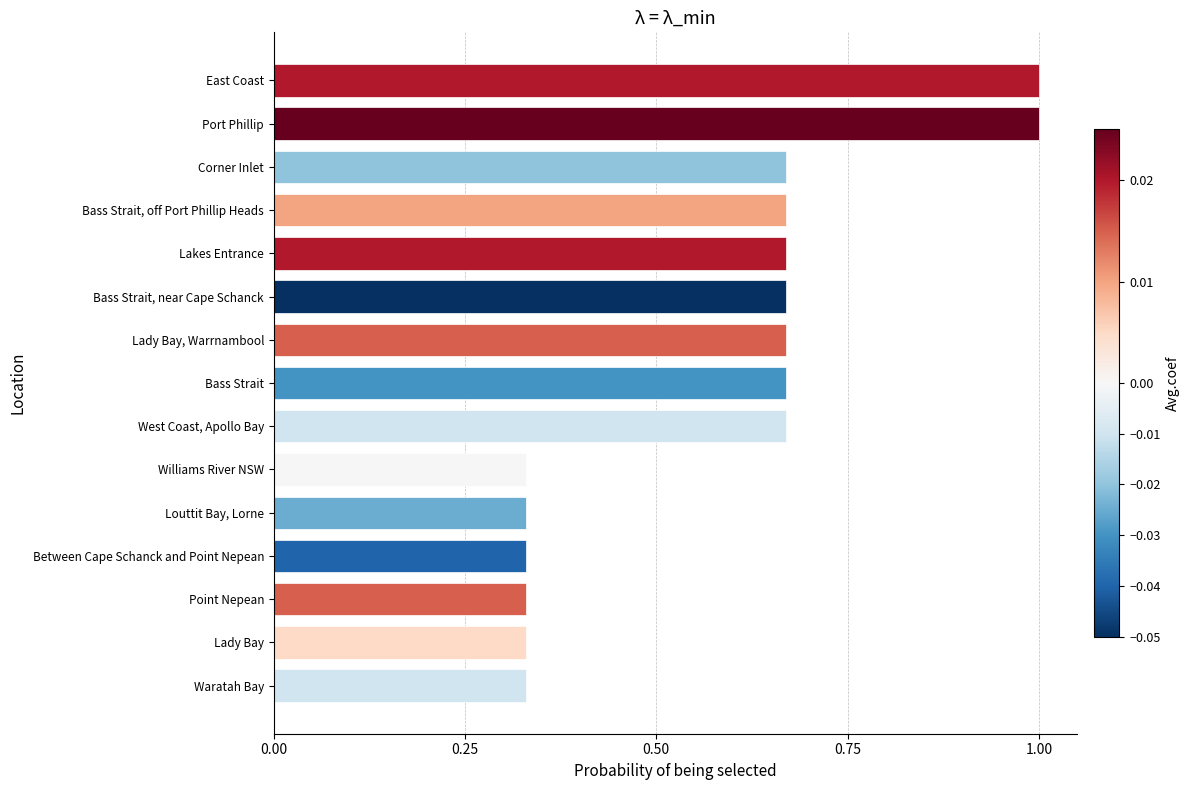

What is the change in value from Lady Bay to Lakes Entrance?

+0.3